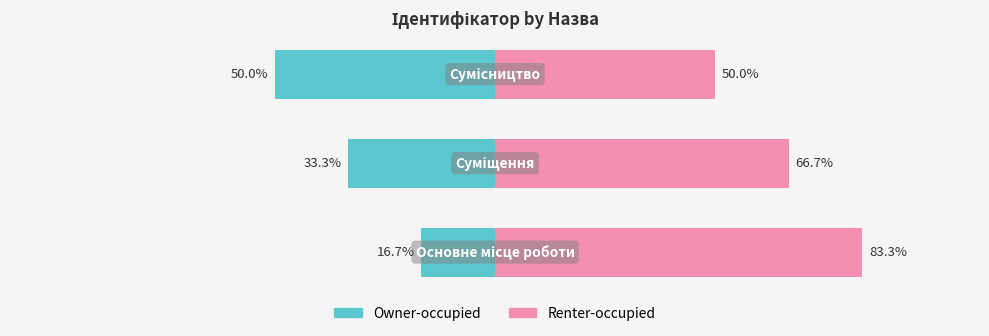

Which series has the largest range (max minus min)?

Owner-occupied